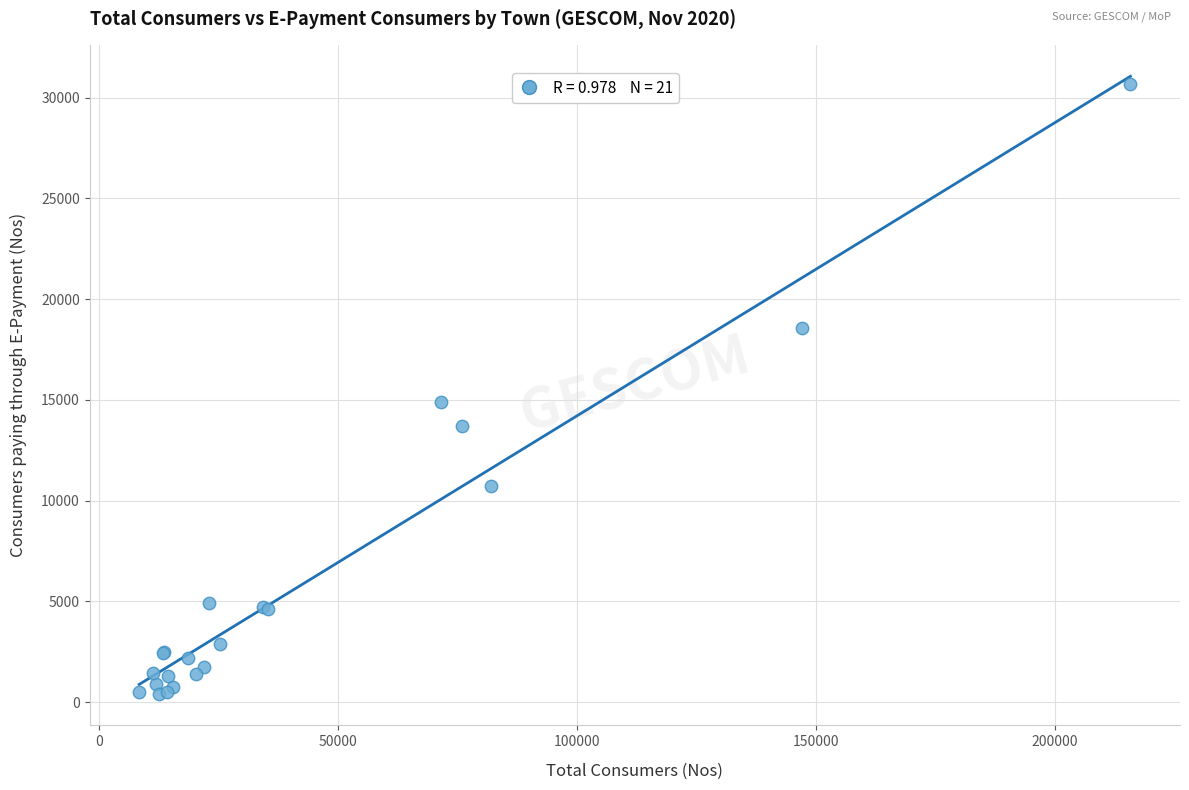

What Y value in the scatter plot is closest to 15540?

14903